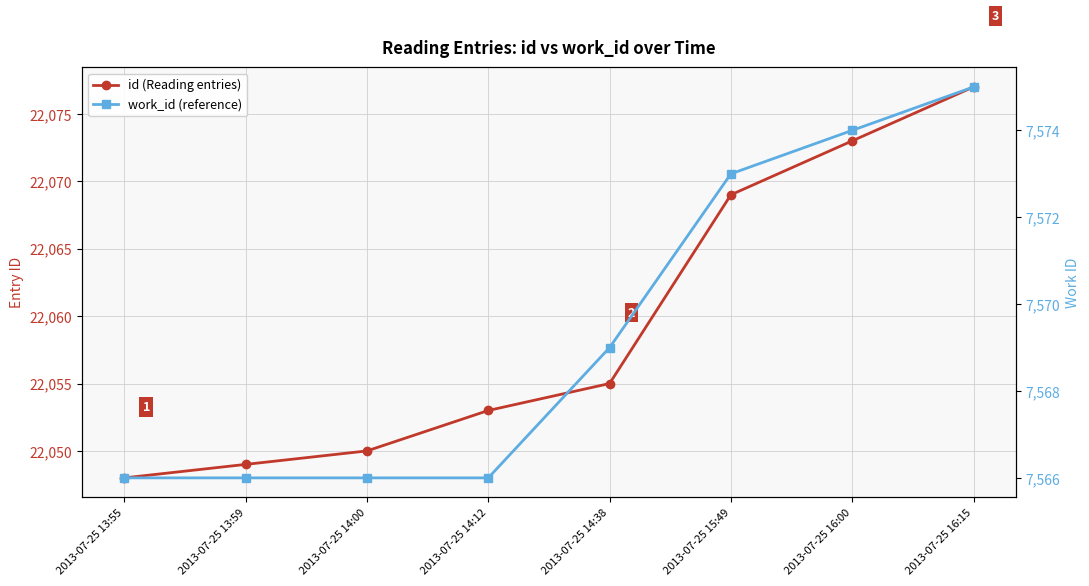

Which series has the widest spread of values?

id (Reading entries)